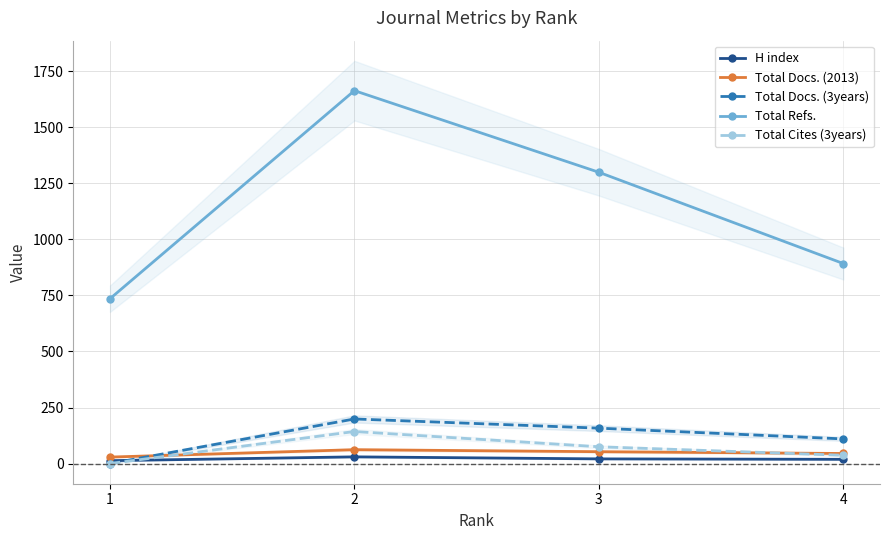

What is the maximum value for Total Docs. (2013)?

62